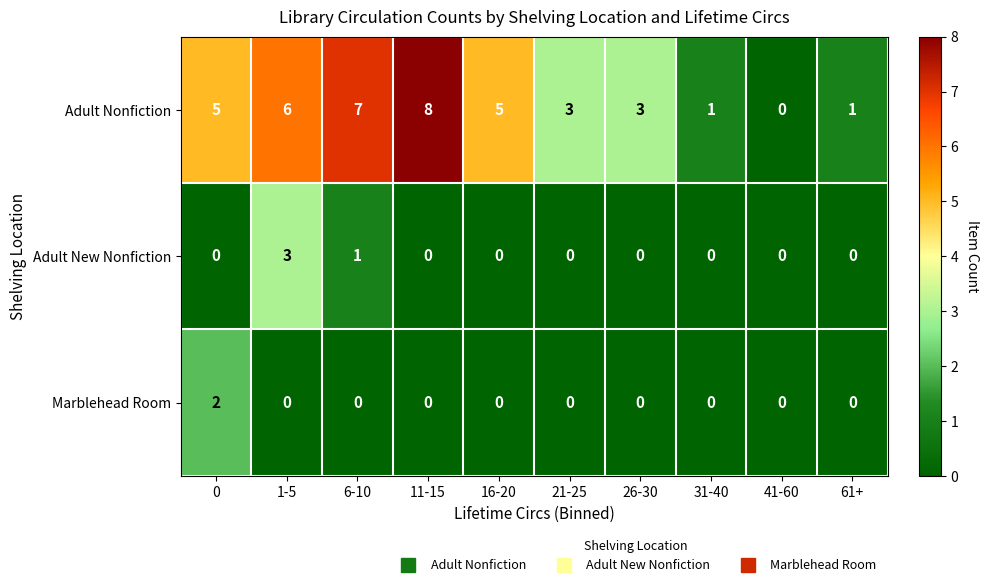

Reading left to right, what are all the values shown in this chart?

Adult Nonfiction: 5	6	7	8	5	3	3	1	0	1
Adult New Nonfiction: 0	3	1	0	0	0	0	0	0	0
Marblehead Room: 2	0	0	0	0	0	0	0	0	0